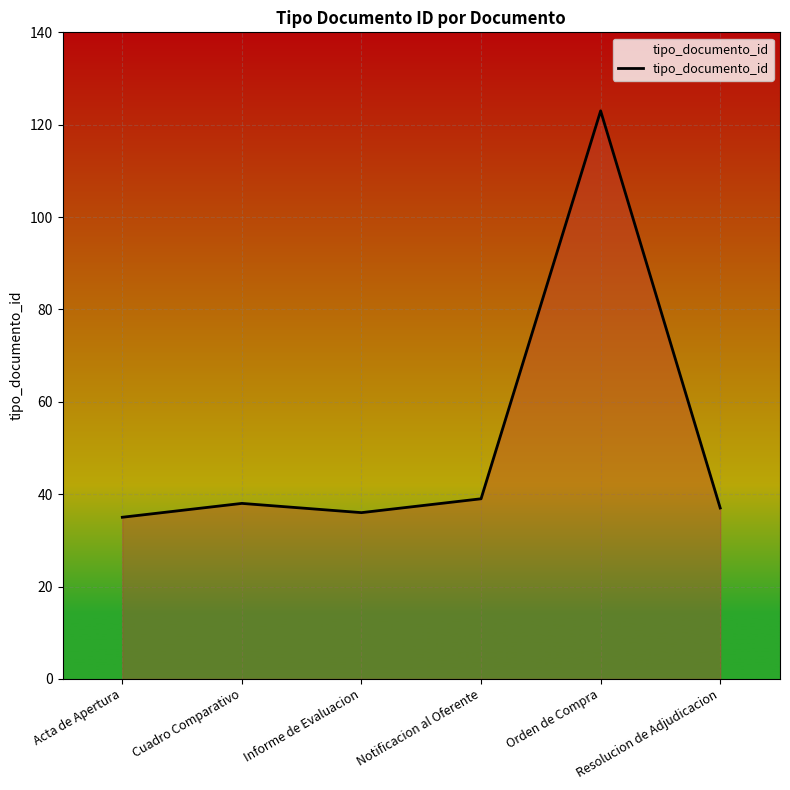

What is the average value?

51